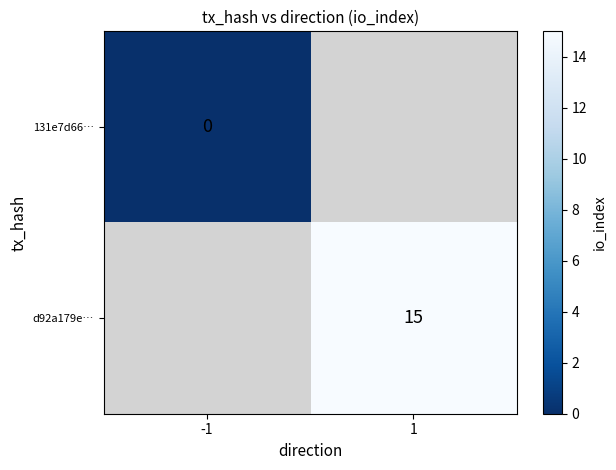

True or false: d92a179e… has a value of 15 at 1.

True